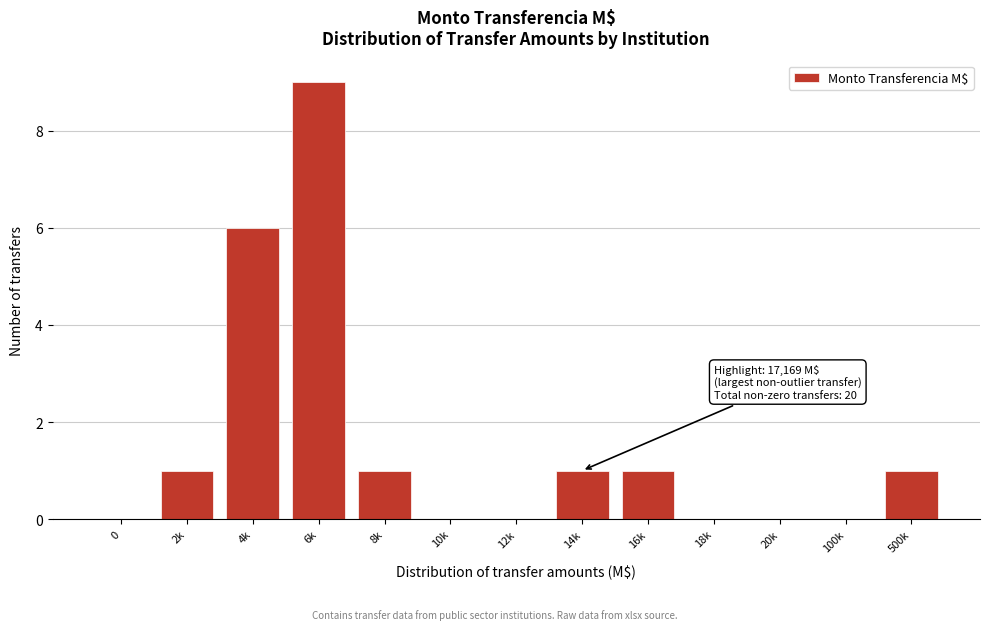

Reading left to right, transcribe all the data shown in this chart.

0=0	2k=1	4k=6	6k=9	8k=1	10k=0	12k=0	14k=1	16k=1	18k=0	20k=0	100k=0	500k=1